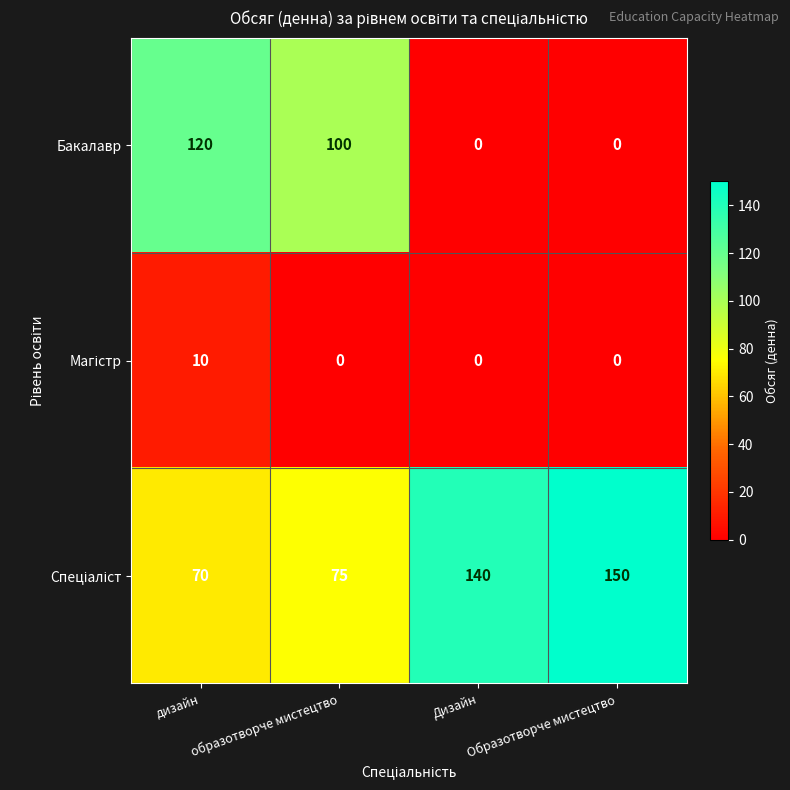

Between дизайн and Образотворче мистецтво, which series saw the biggest shift?

Бакалавр